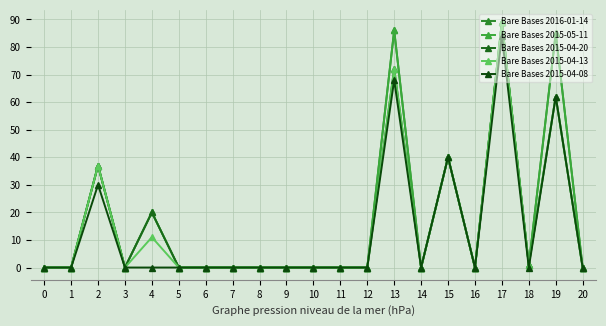

At which label is Bare Bases 2015-04-13 closest to 44?

15